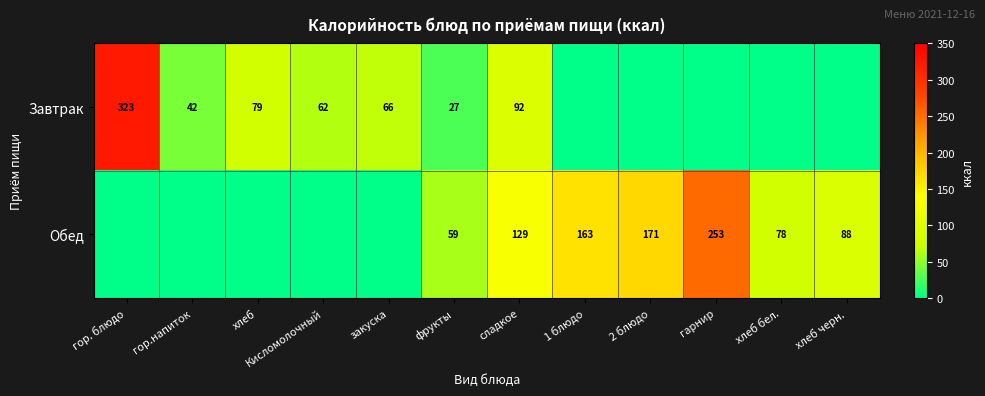

Is it true that Завтрак equals 151 at сладкое?

False